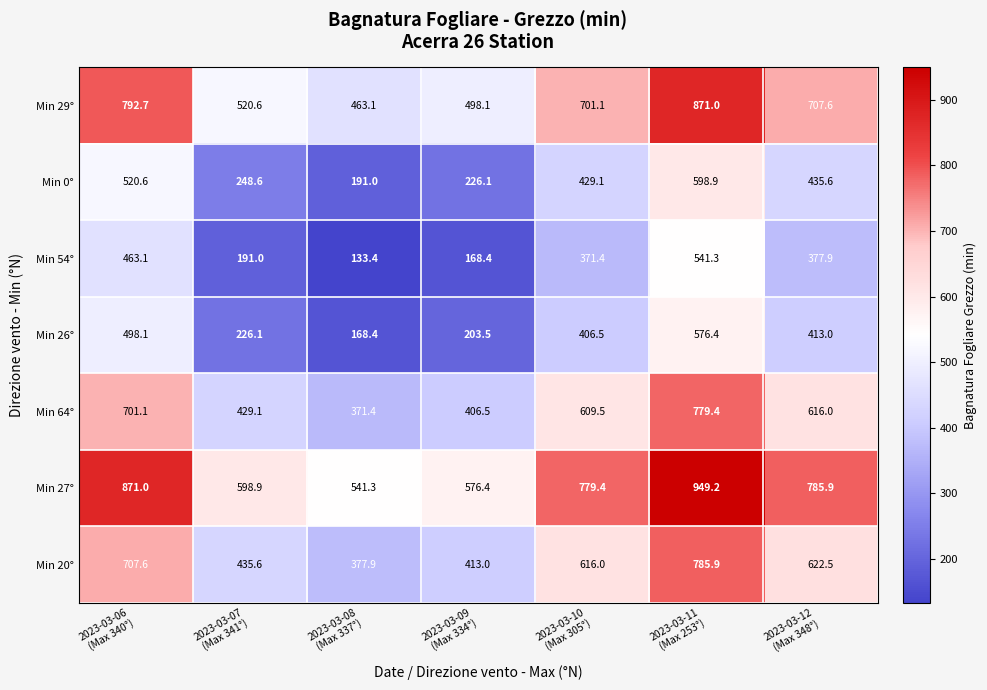

What is the smallest value displayed?

133.4